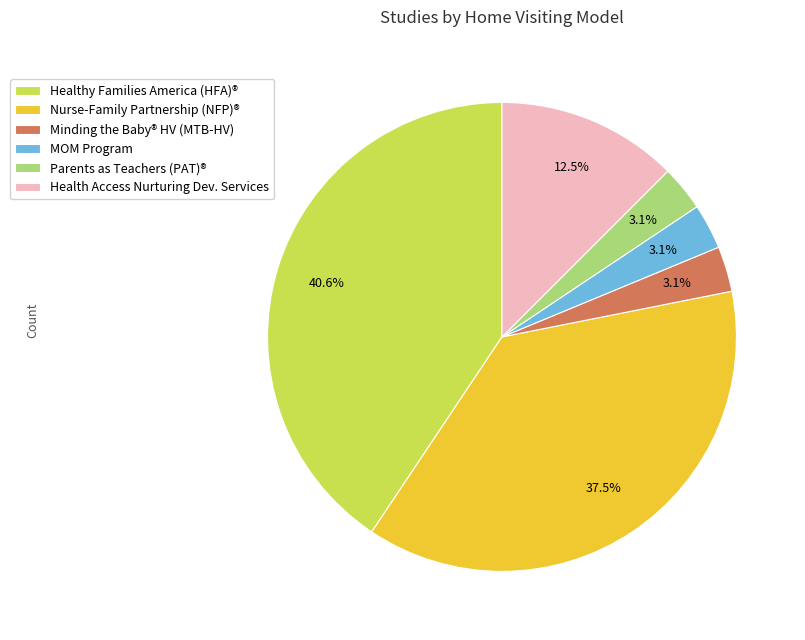

Does Parents as Teachers (PAT)® account for over 50% of the chart?

No